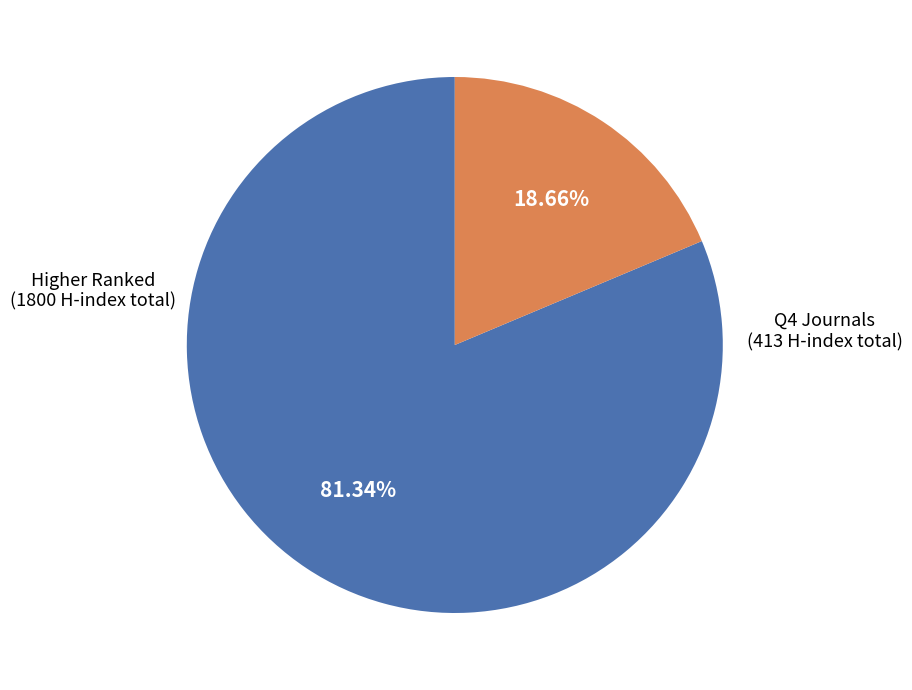

How many segments does this pie chart have?

2